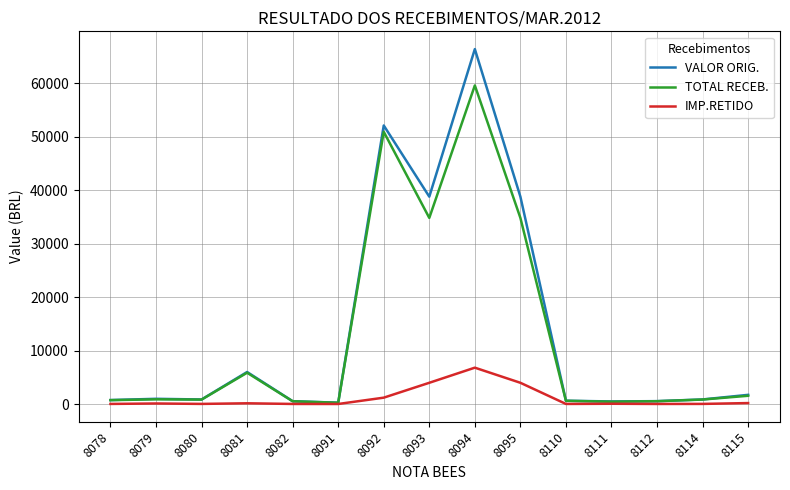

What is the spread (max minus min) of values at 8094?

59554.3